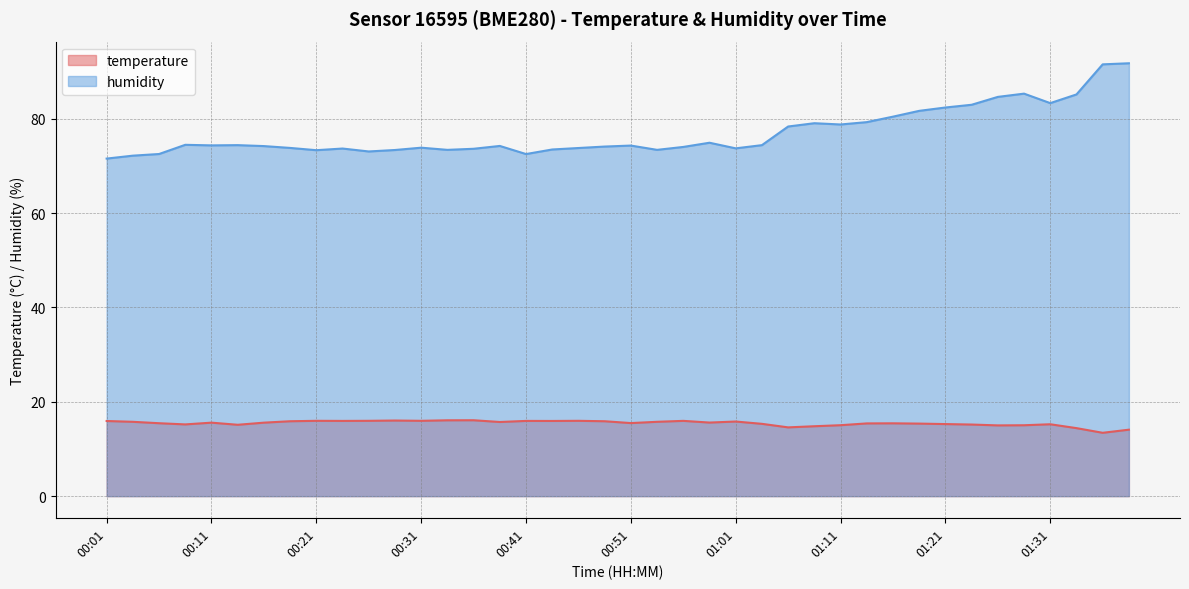

Reading right to left, what are all the values shown in this chart?

temperature: 14.1	13.4	14.4	15.2	15.0	15.0	15.2	15.3	15.4	15.4	15.4	15.0	14.8	14.6	15.3	15.8	15.6	16.0	15.8	15.5	15.9	16.0	15.9	15.9	15.7	16.1	16.1	16.0	16.0	16.0	15.9	16.0	15.9	15.6	15.1	15.6	15.2	15.5	15.8	15.9
humidity: 91.8	91.5	85.2	83.3	85.3	84.7	83.0	82.4	81.7	80.5	79.3	78.8	79.1	78.4	74.4	73.7	74.9	74.0	73.4	74.3	74.1	73.8	73.5	72.5	74.2	73.7	73.4	73.9	73.4	73.1	73.7	73.3	73.8	74.2	74.4	74.4	74.5	72.5	72.2	71.6